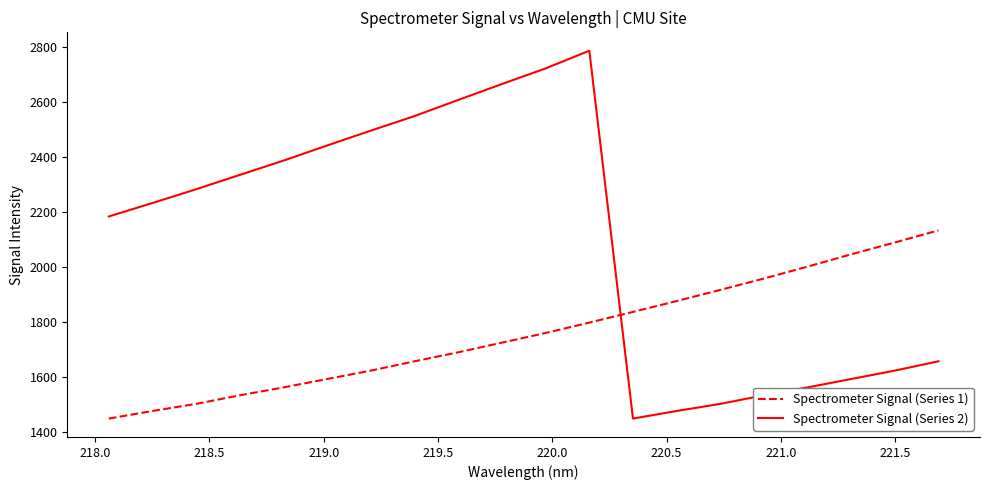

Which series has the widest spread of values?

Spectrometer Signal (Series 2)